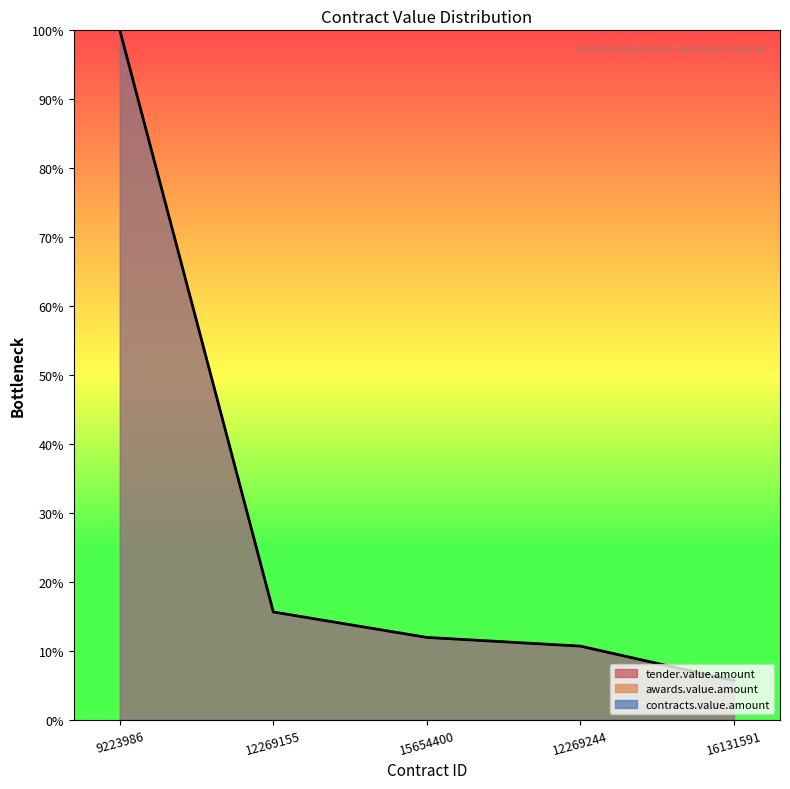

True or false: contracts.value.amount and awards.value.amount intersect in this chart.

False